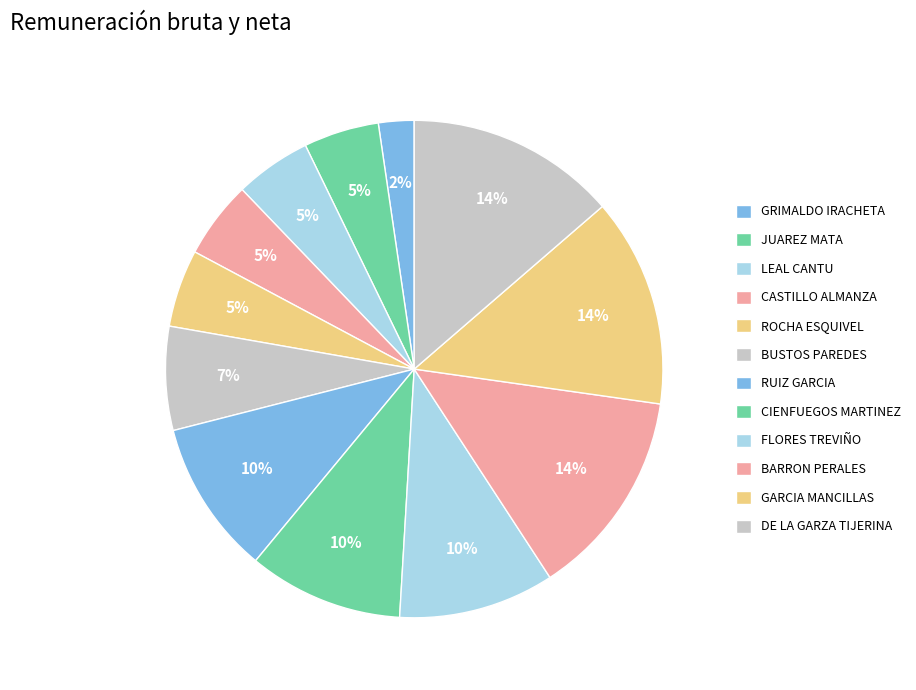

Which category has the biggest portion of the pie?

DE LA GARZA TIJERINA